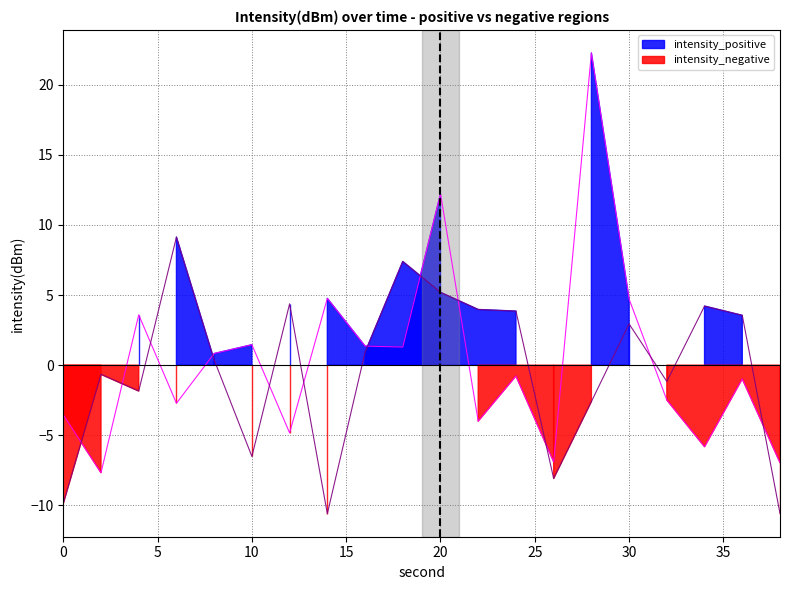

Count the number of categories in the chart.

20